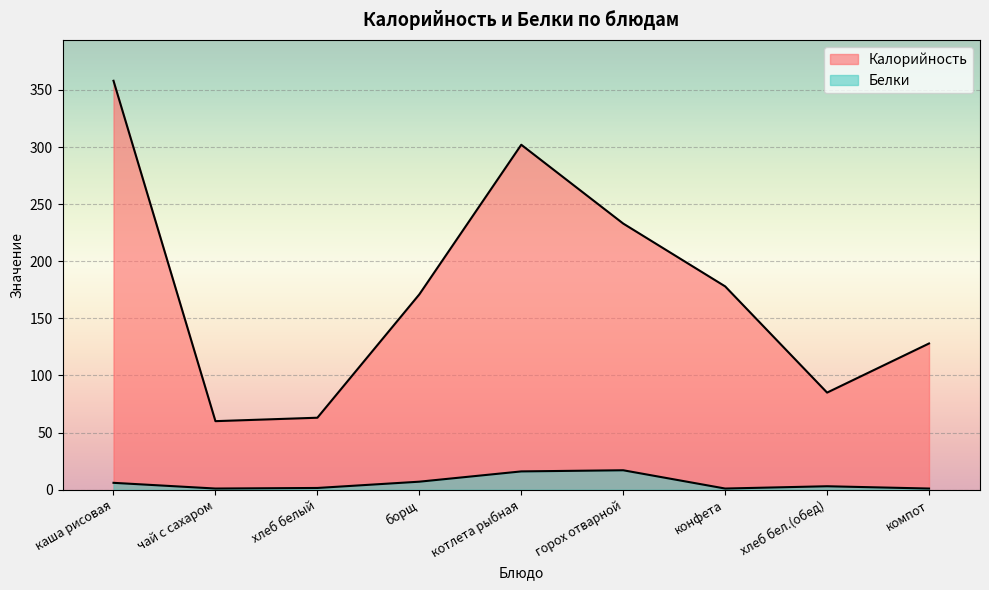

At which label is Белки closest to 9?

борщ